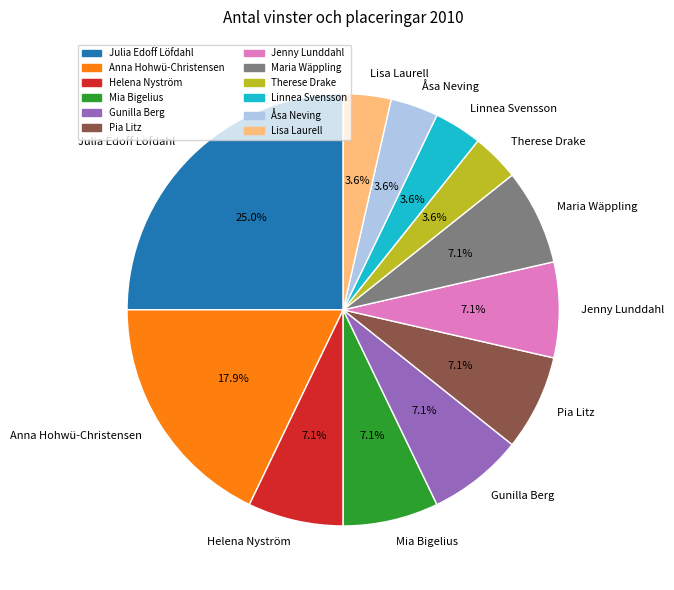

Is there any slice that represents more than half of the pie?

No